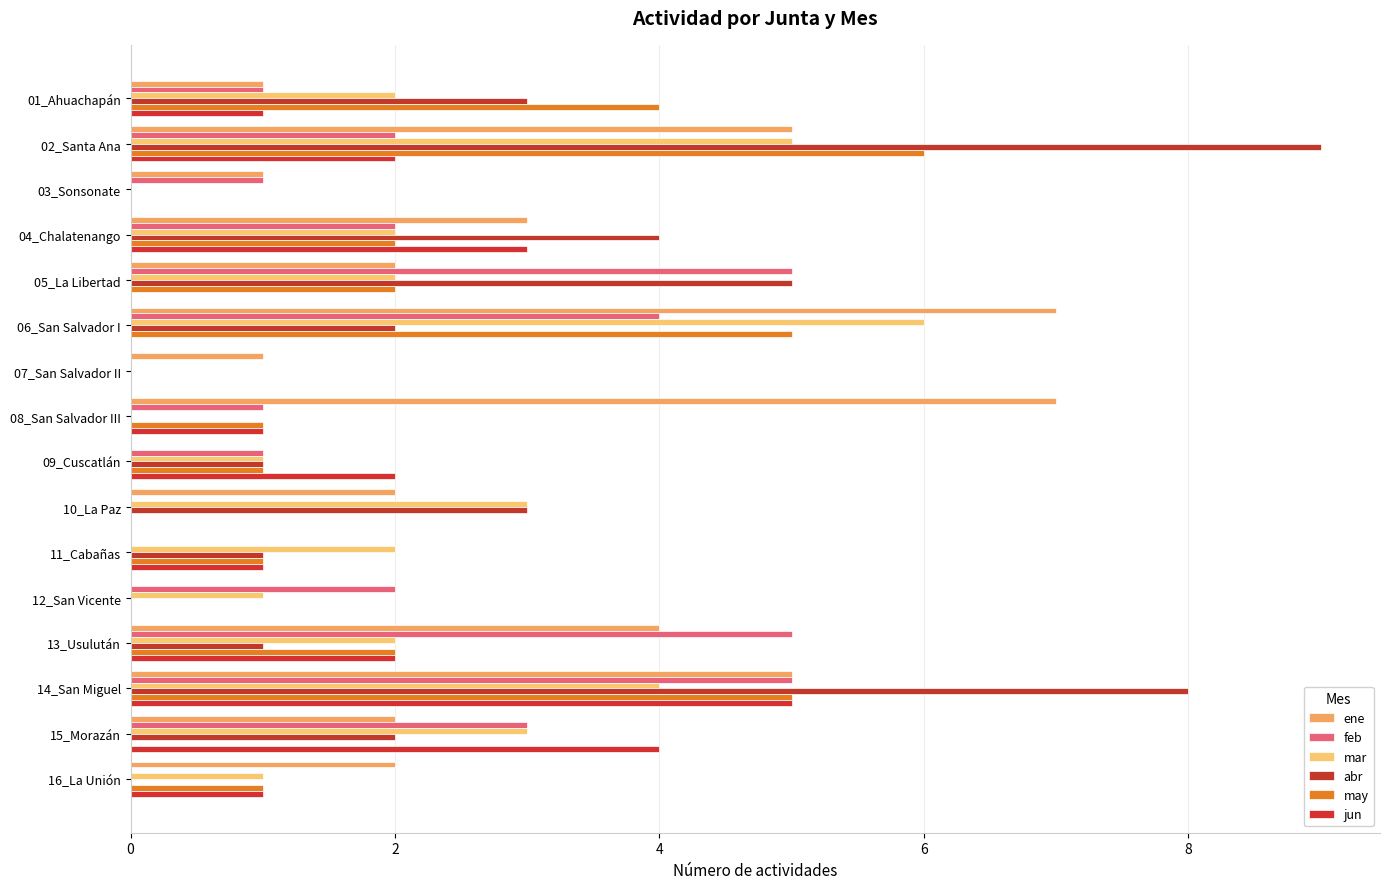

Count the number of data series in this chart.

6